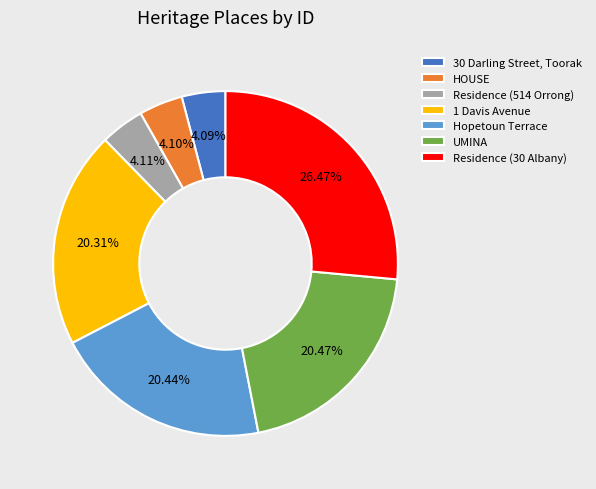

What percentage is the UMINA slice, to the nearest percent?

20%